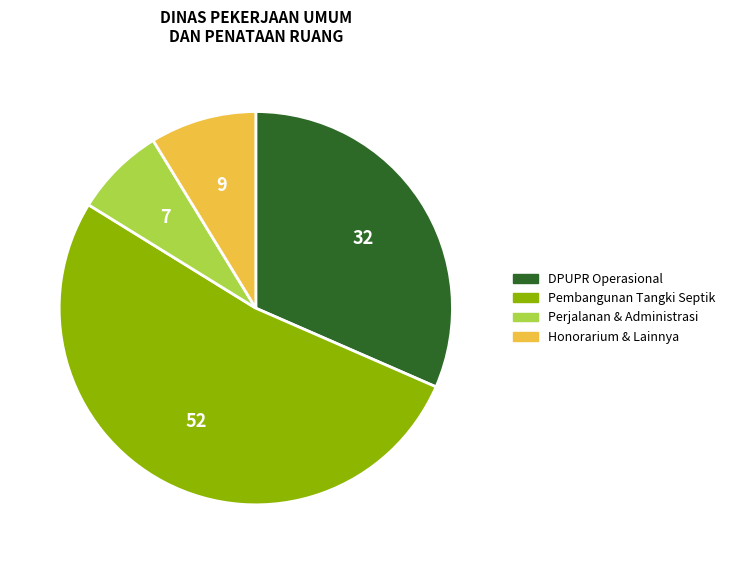

Does any single category account for the majority?

Yes